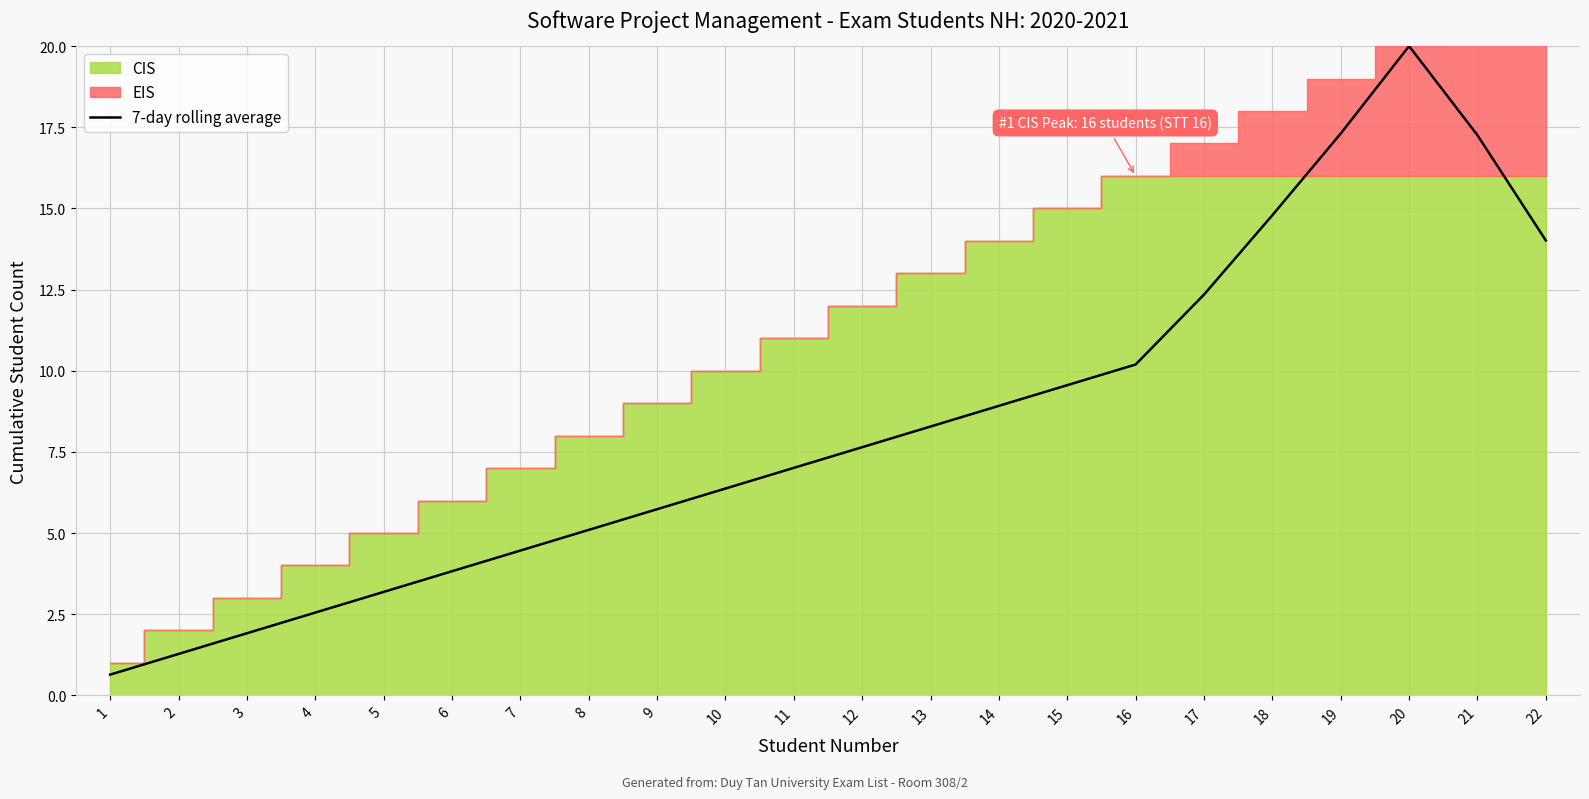

How many lines are shown in the chart?

1